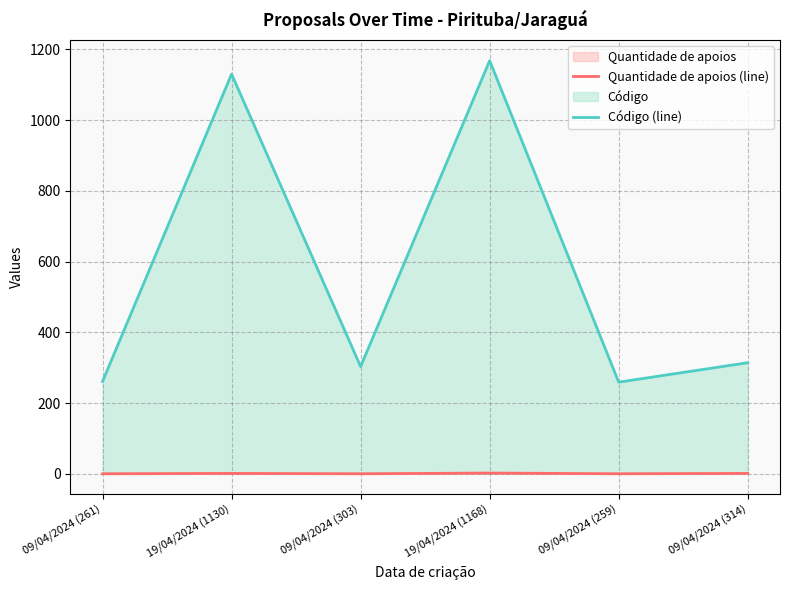

What is the label of the 2nd point from the right?

09/04/2024 (259)